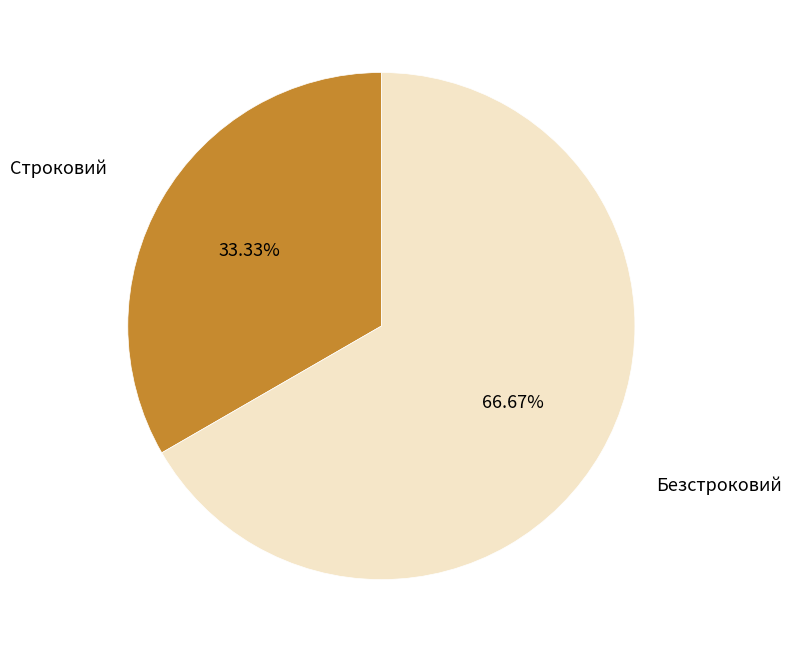

To the nearest percent, what is the average slice percentage?

50%